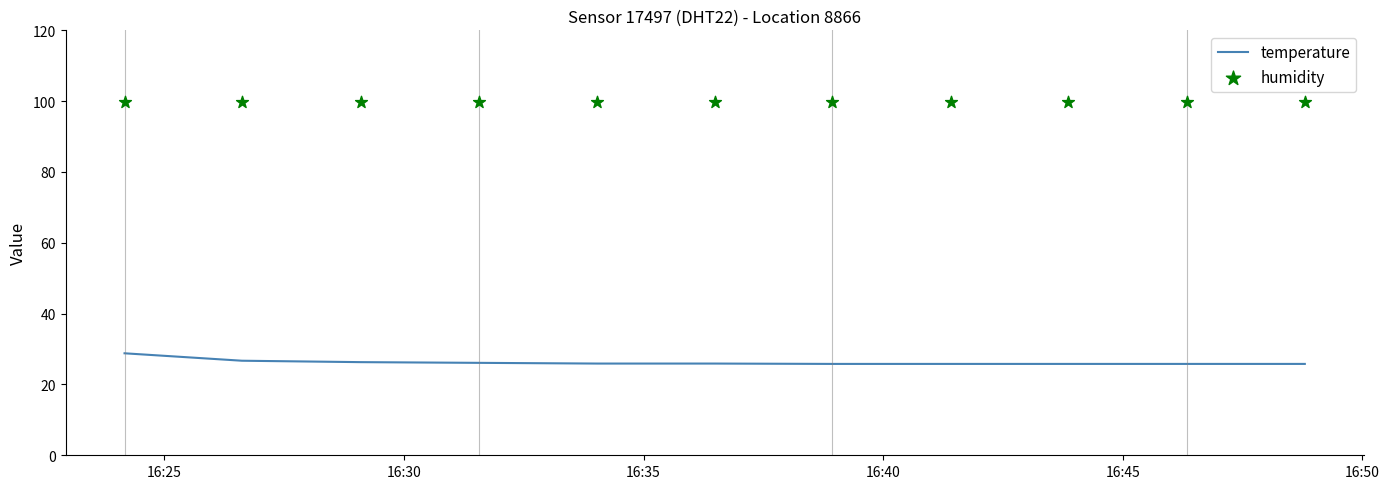

Which series reaches the maximum Y coordinate?

humidity